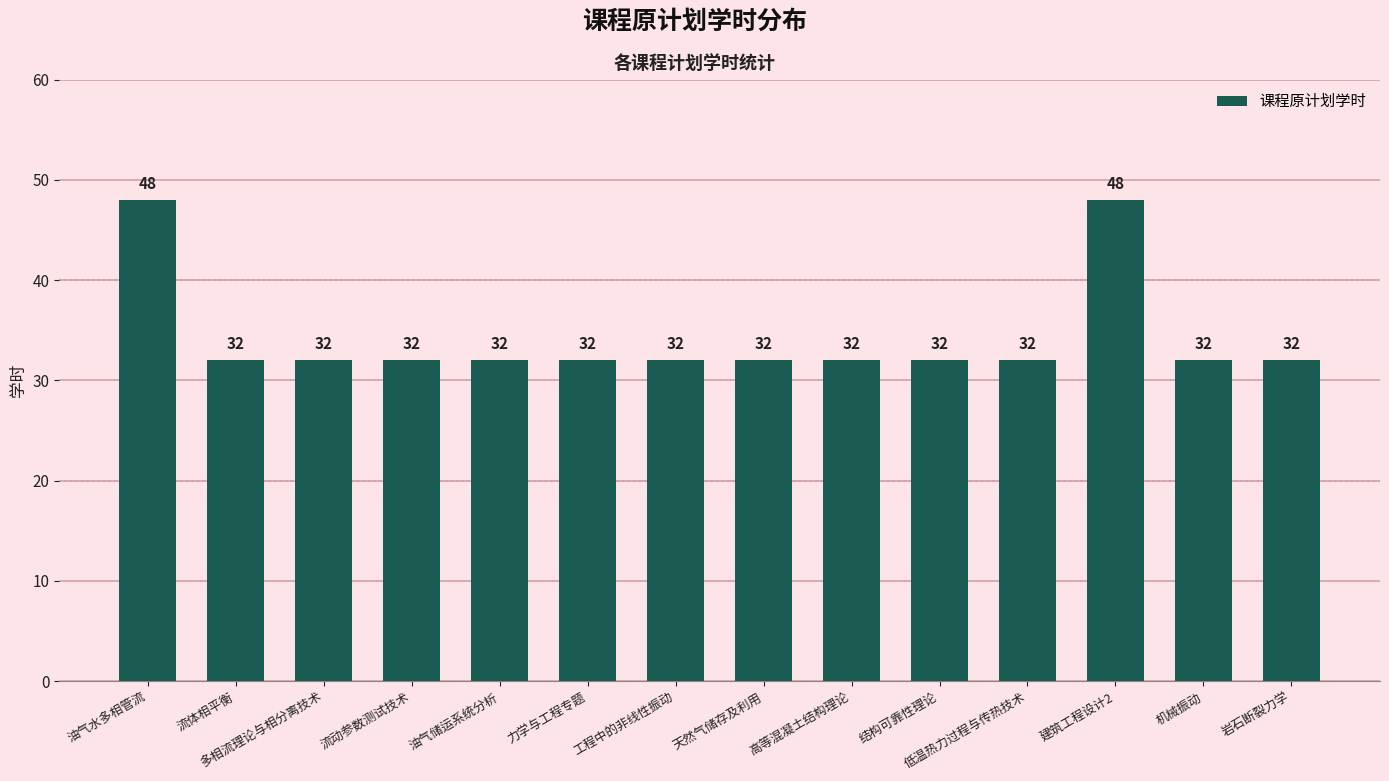

What is the difference between the maximum and second lowest values?

16